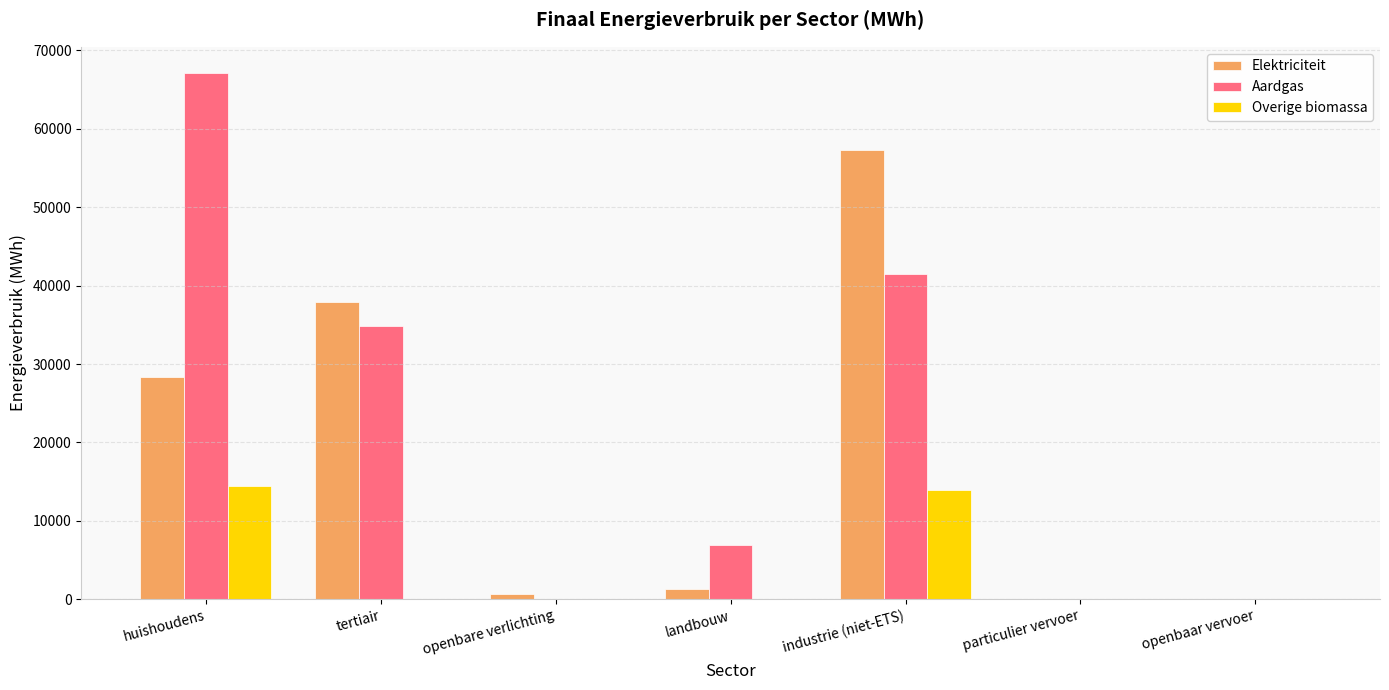

Is it true that Aardgas equals 6892.3 at landbouw?

True